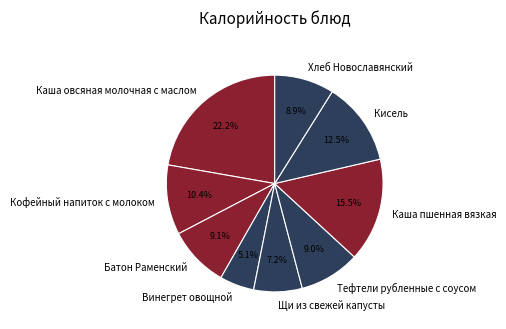

Does any single category account for the majority?

No